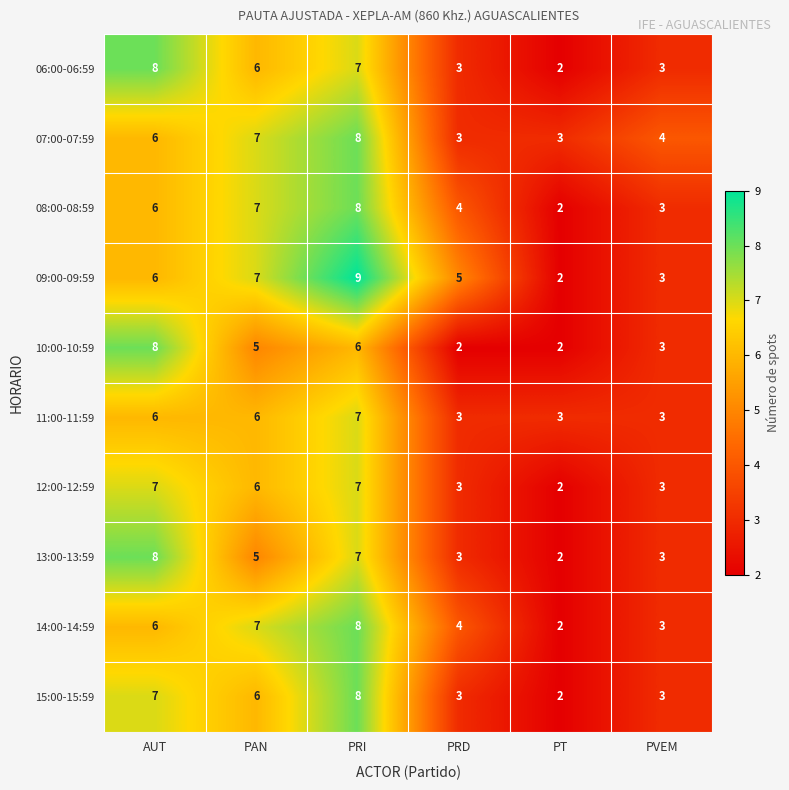

How many categories are shown in the chart?

6